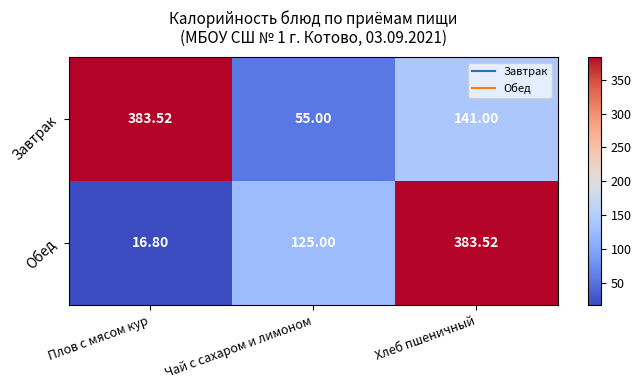

At which label is Завтрак closest to 219?

Хлеб пшеничный